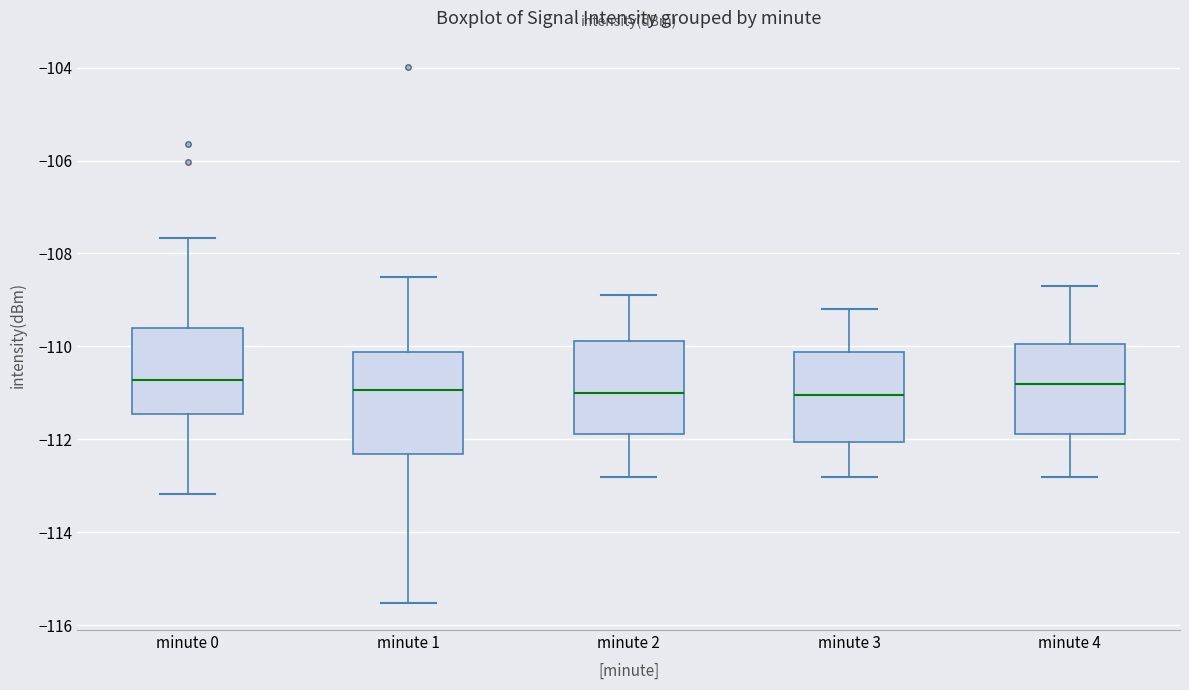

Which box is the tallest, from its lower edge to its upper edge?

minute 1